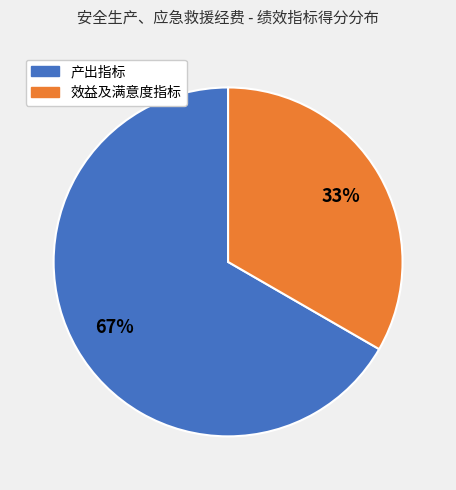

To the nearest percent, what is the average slice percentage?

50%